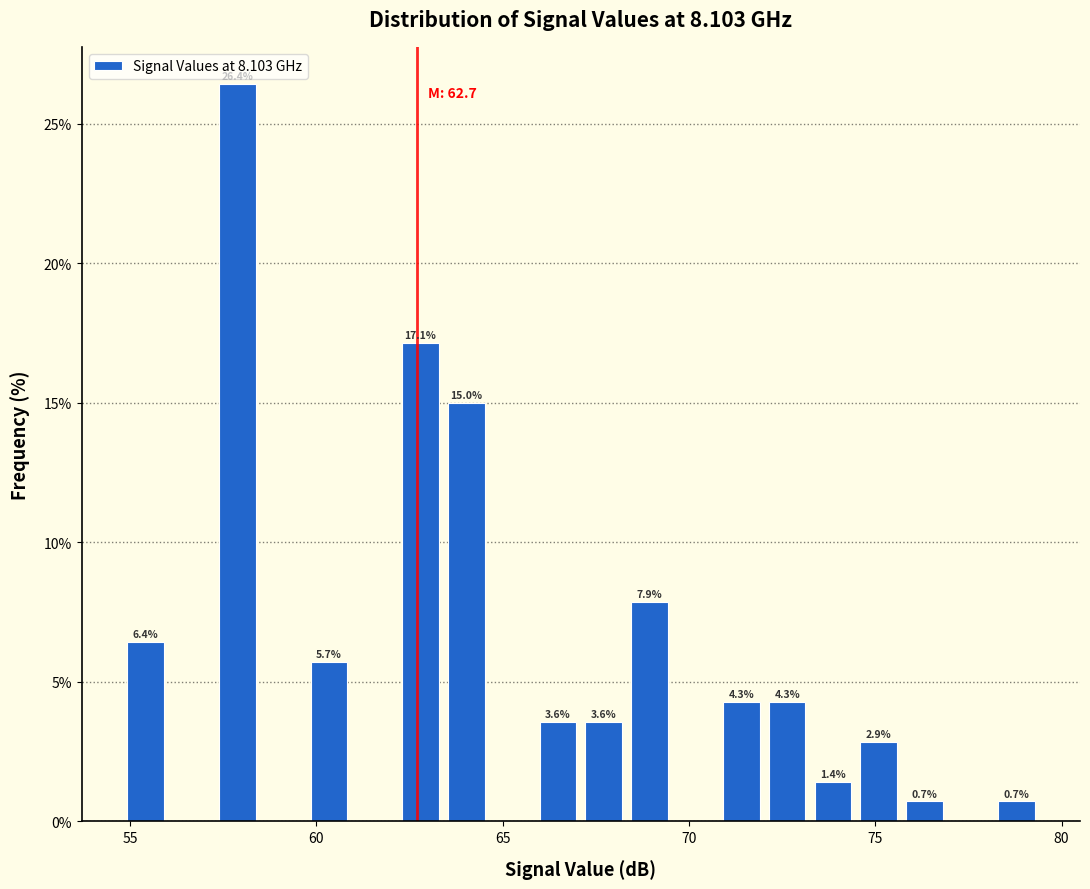

Read against the x-axis, roughly where is the centre of the tallest bar?

58.0